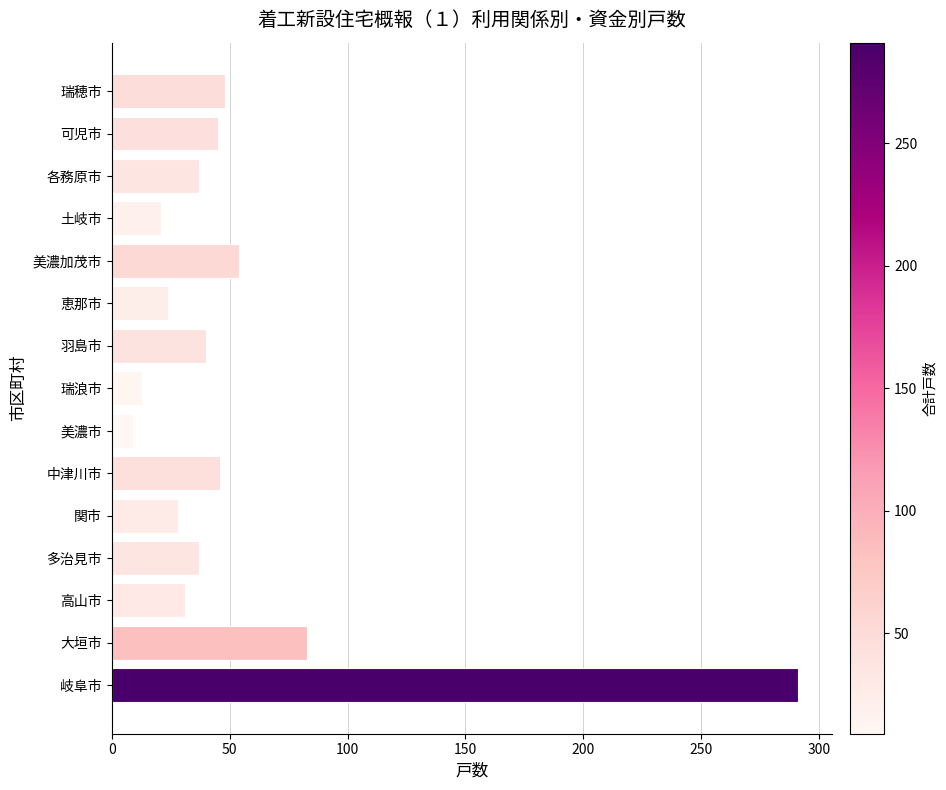

Approximately how many times larger is the value at 土岐市 compared to 大垣市?

0.3